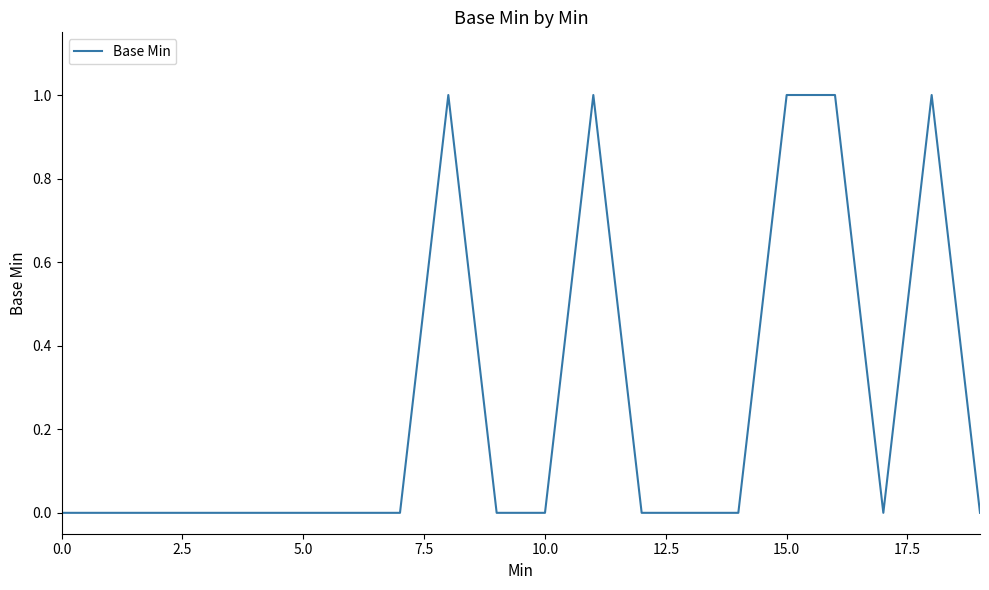

How many values are between 0 and 1?

20